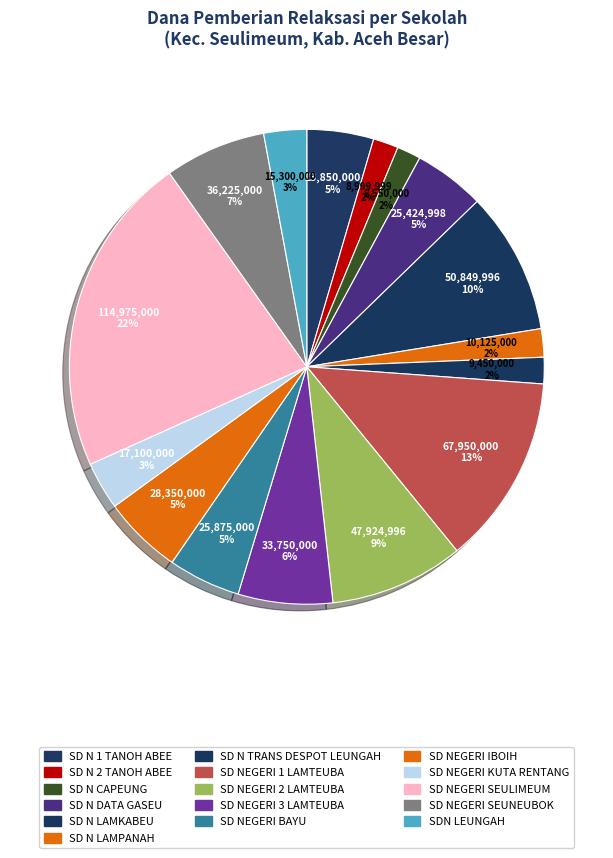

To the nearest percent, what is the difference between the SD NEGERI SEUNEUBOK and SD NEGERI BAYU slice percentages?

2%